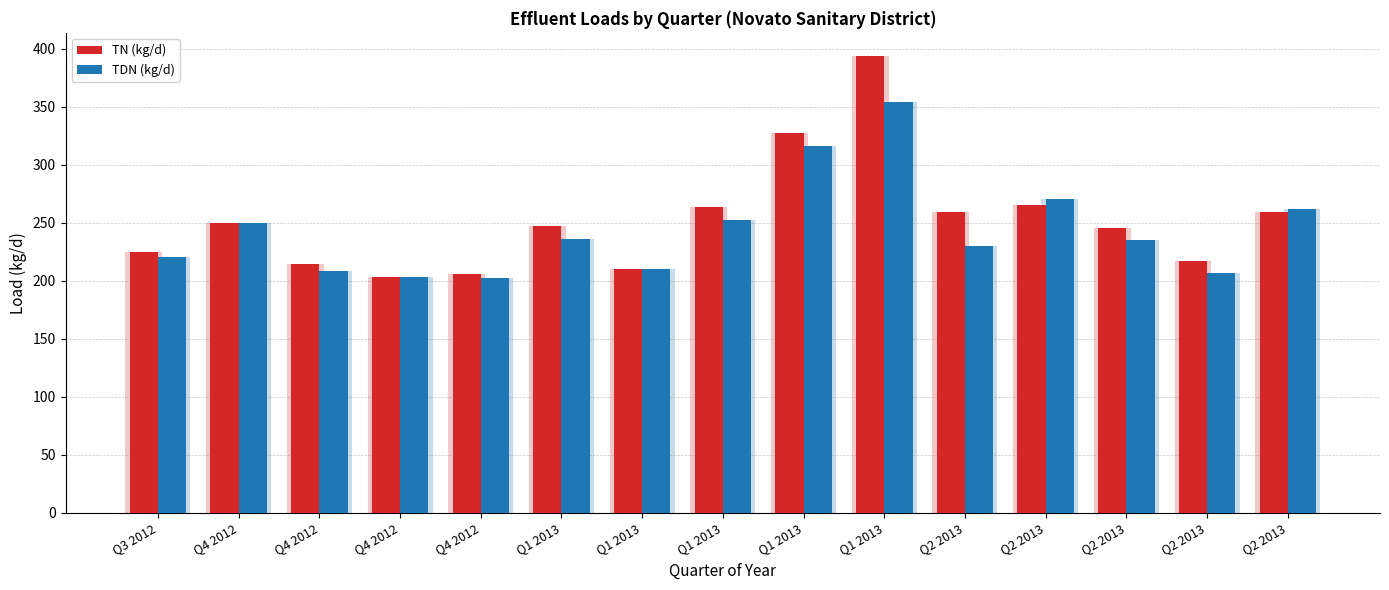

What is the spread (max minus min) of values at Q1 2013?

11.2